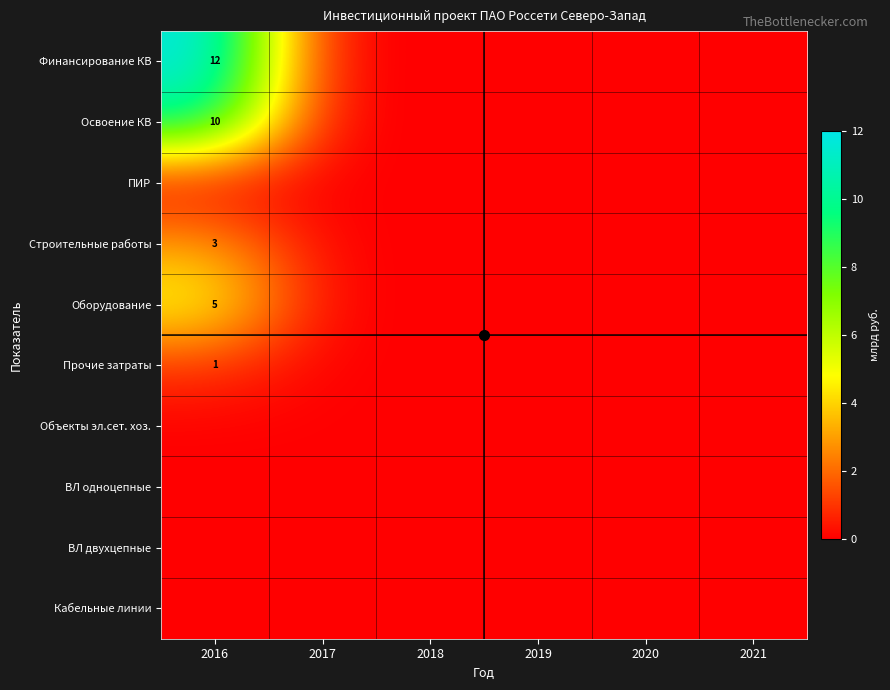

Which series has the largest range (max minus min)?

Финансирование КВ